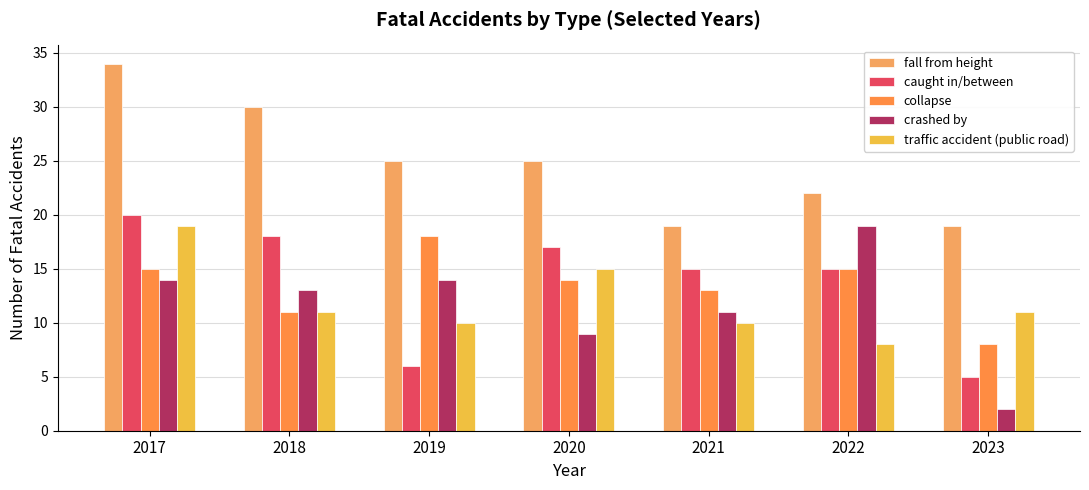

What is the difference between the maximum and minimum values in the caught in/between series?

15